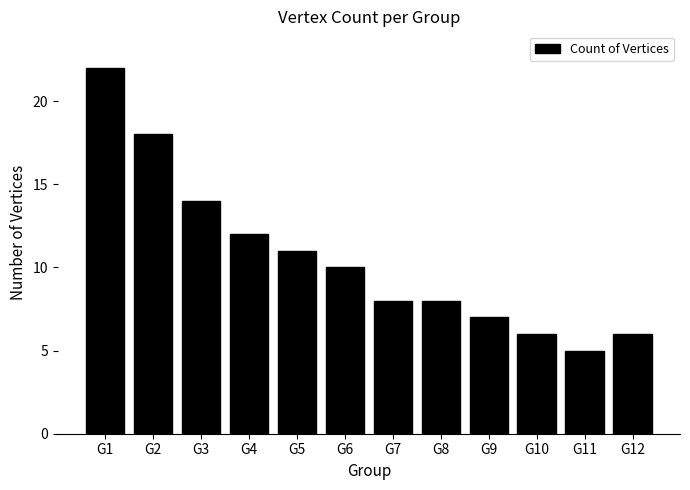

Read the value at G2, to the nearest 10.

20